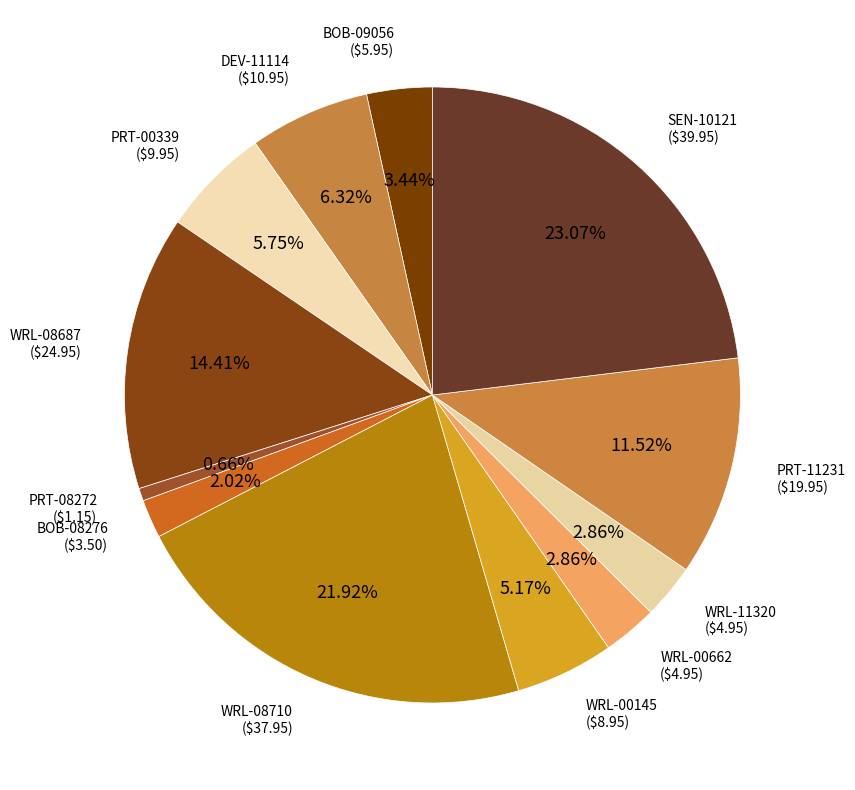

Is there any slice that represents more than half of the pie?

No